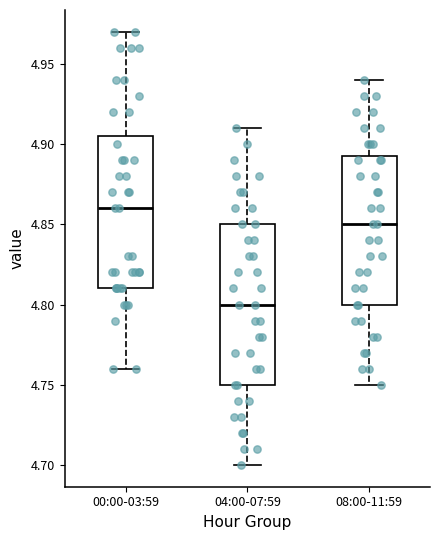

Which box has the highest median line?

00:00-03:59